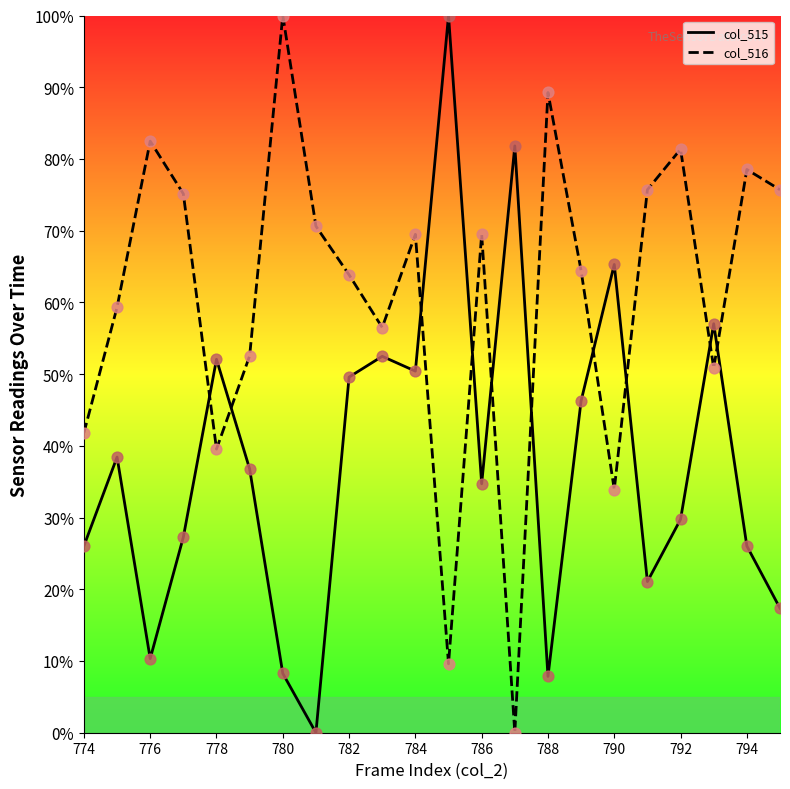

Which series reaches the minimum Y coordinate?

col_515